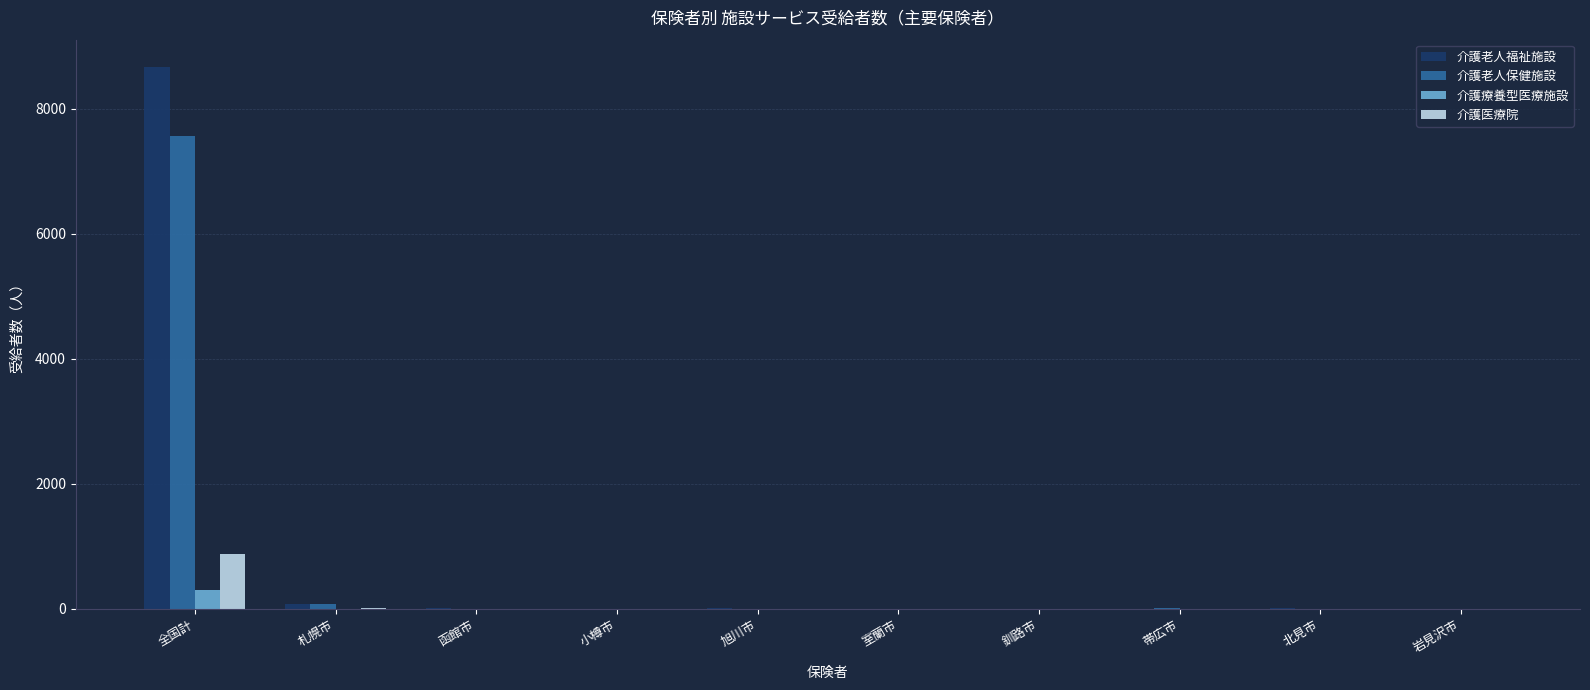

Which label corresponds to the largest value in the chart?

全国計